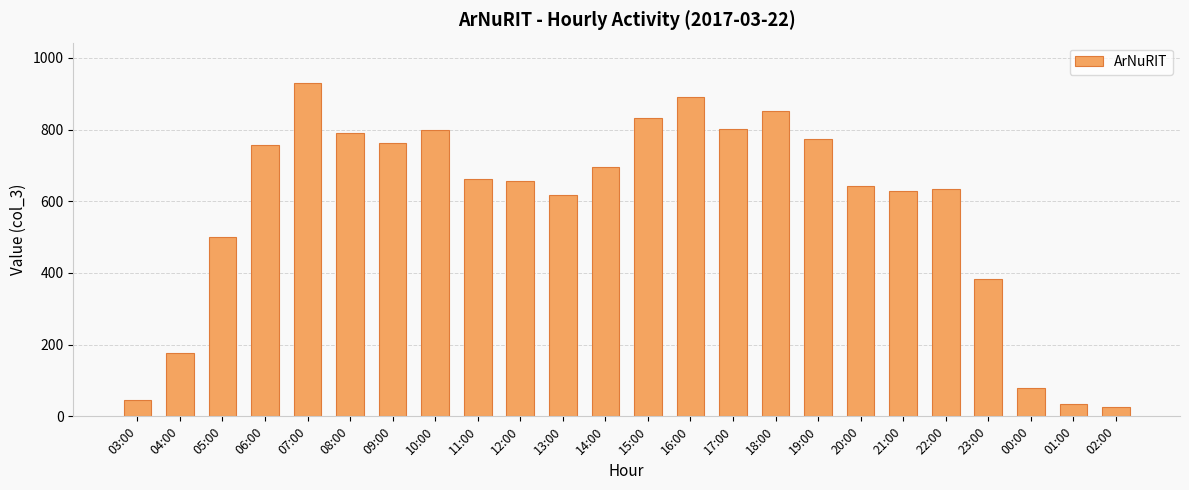

What is the greatest value displayed?

931